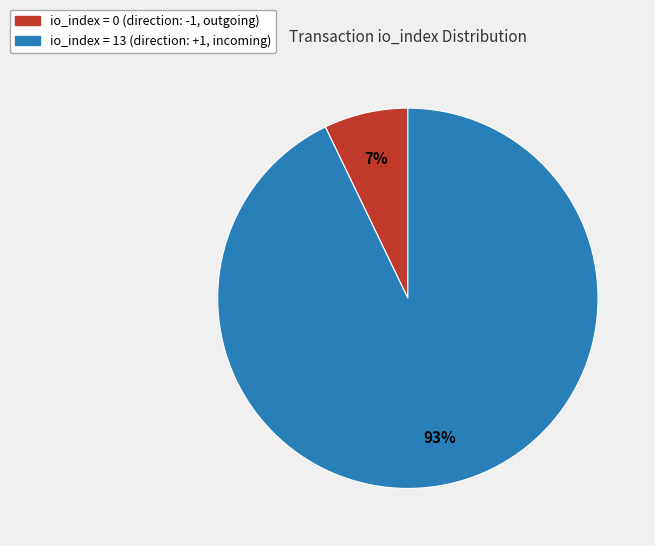

To the nearest percent, what is the average slice percentage?

50%